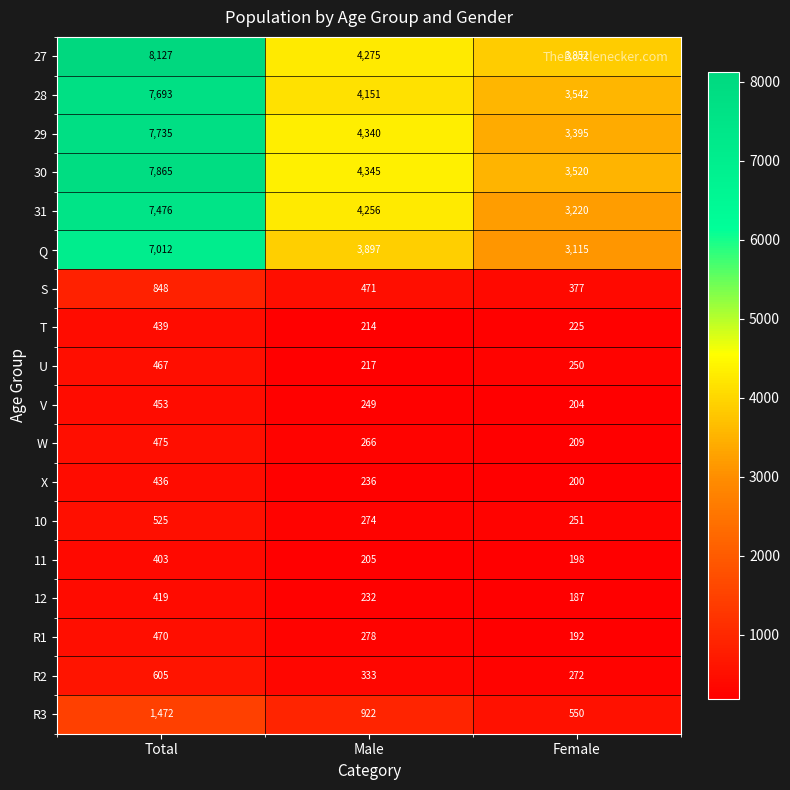

What is the spread (max minus min) of values at Male?

4140